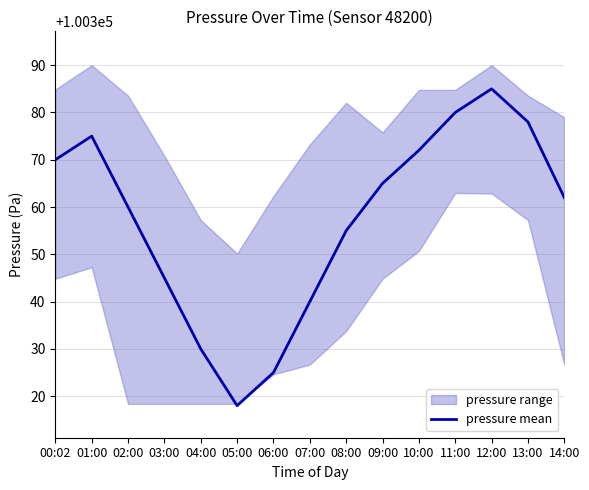

At which label is the value closest to 100351?

08:00